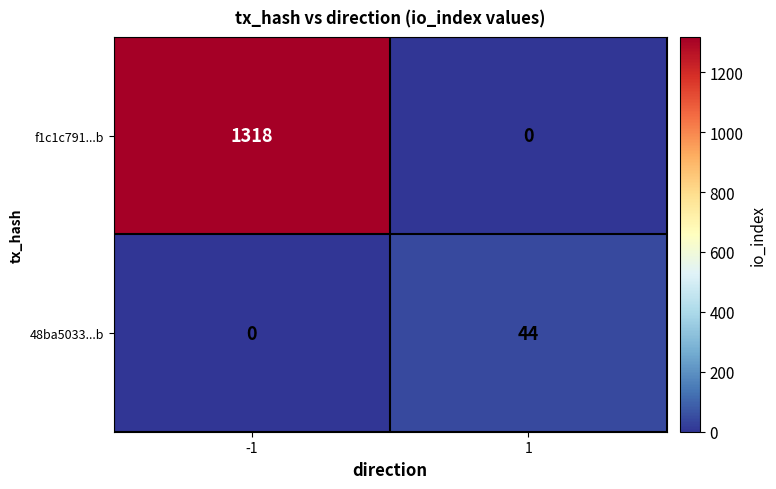

The value of f1c1c791...b at -1 is 1318. True or false?

True